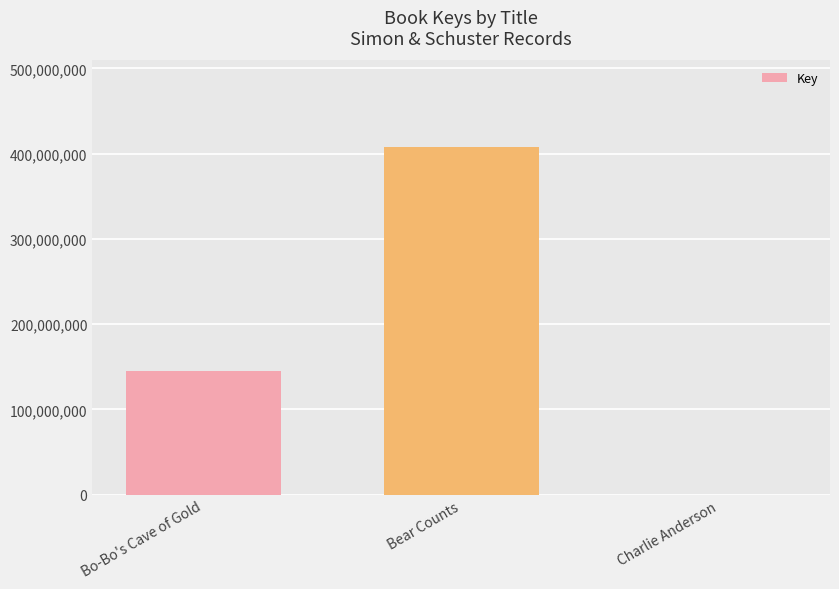

Reading left to right, list all the values displayed in this chart.

145457971	407361911	5488